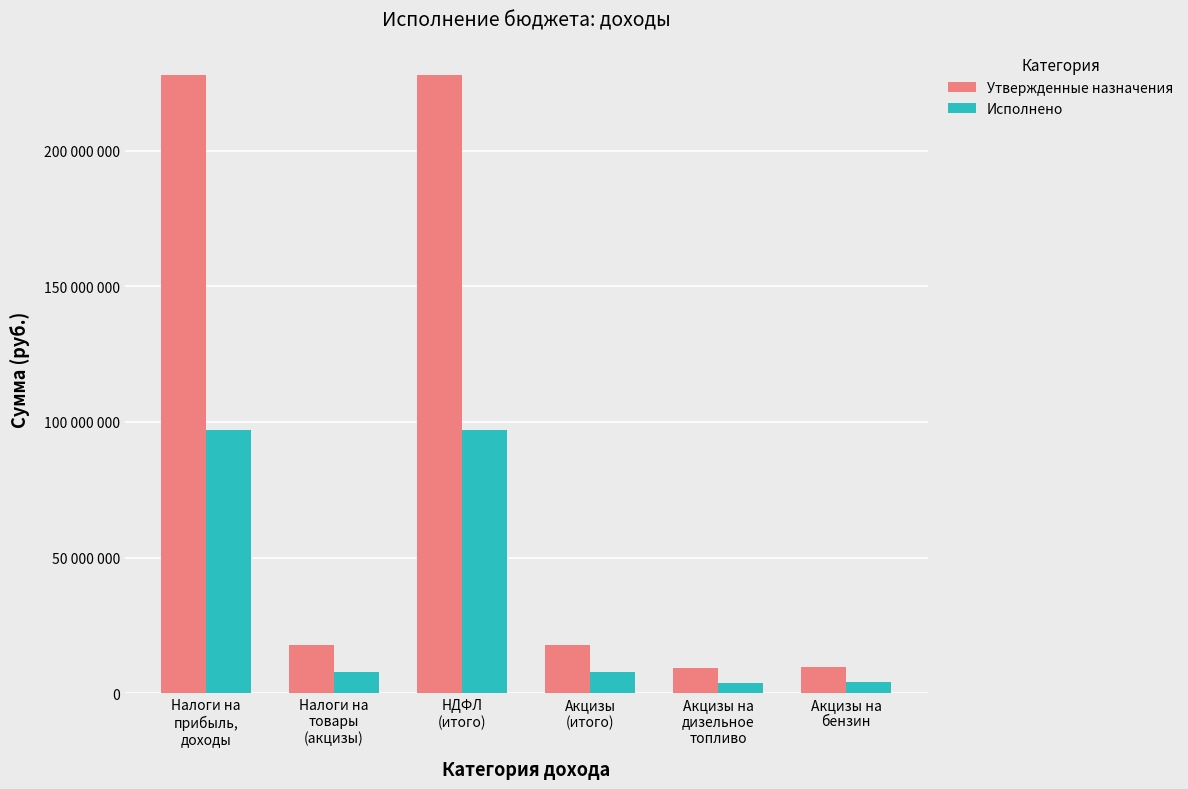

Are the bars grouped side by side (vs. stacked)?

Yes